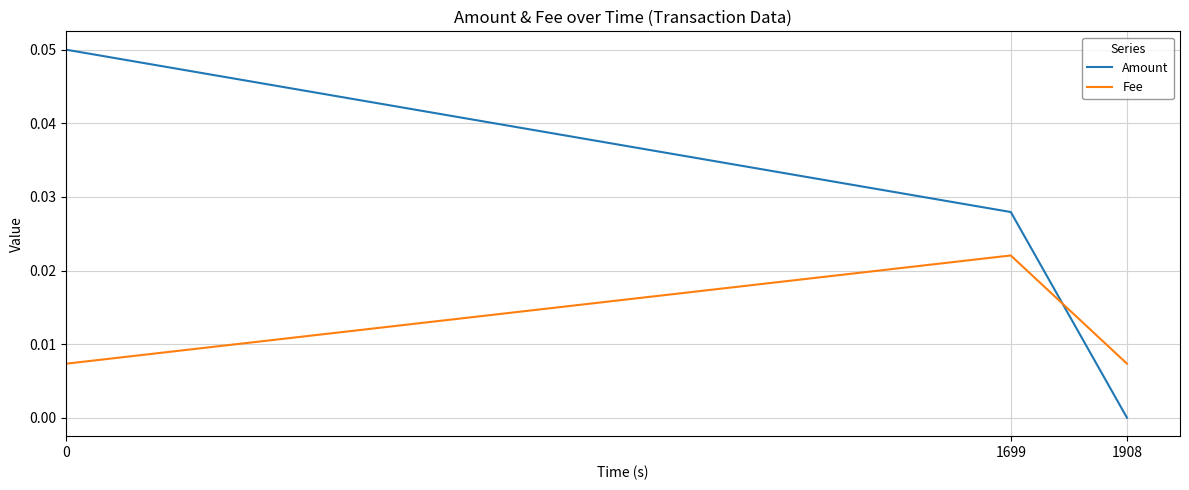

The value of Fee at 1699 is 0.0. True or false?

True